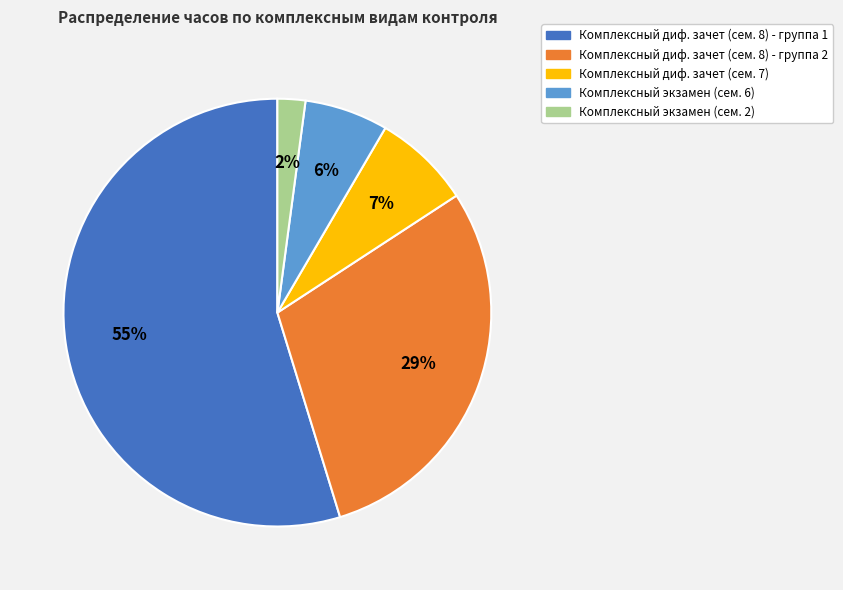

Is there a majority slice in this chart?

Yes